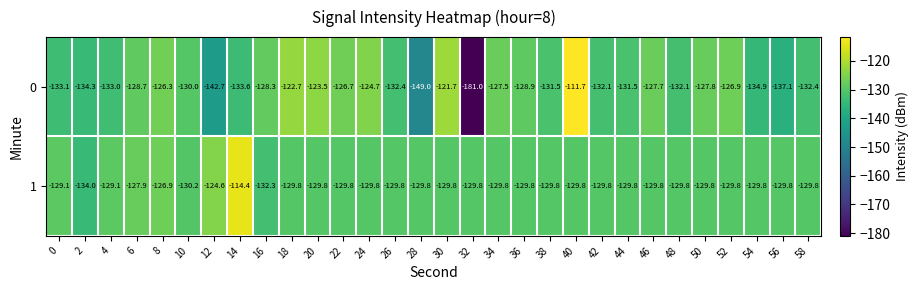

List the series in order of their overall mean, lowest first.

0, 1